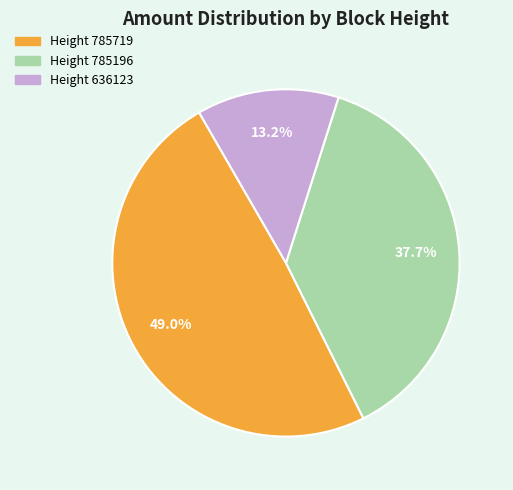

Is there a majority slice in this chart?

No